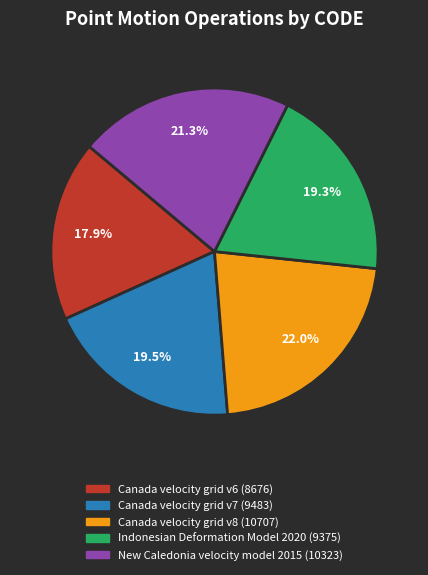

Is it true that New Caledonia velocity model 2015 is 21% of the pie?

True